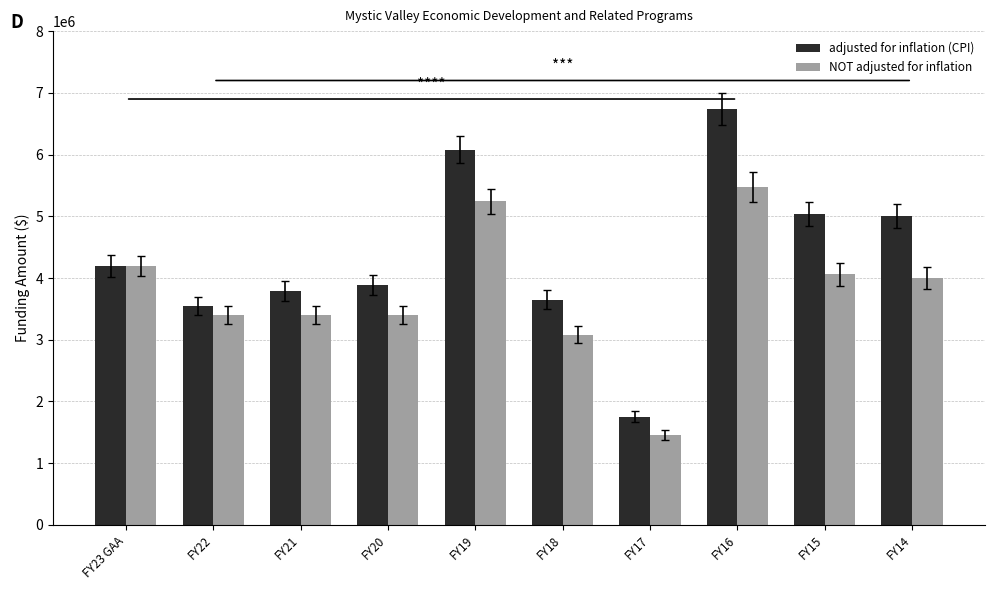

Rank the series at FY20 from lowest to highest value.

NOT adjusted for inflation, adjusted for inflation (CPI)